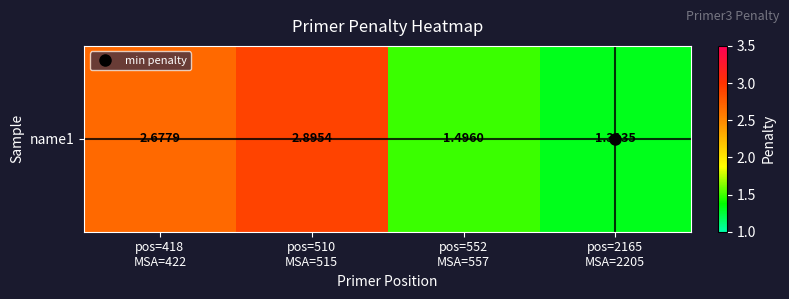

What is the difference between the values at pos=552
MSA=557 and pos=510
MSA=515?

1.4